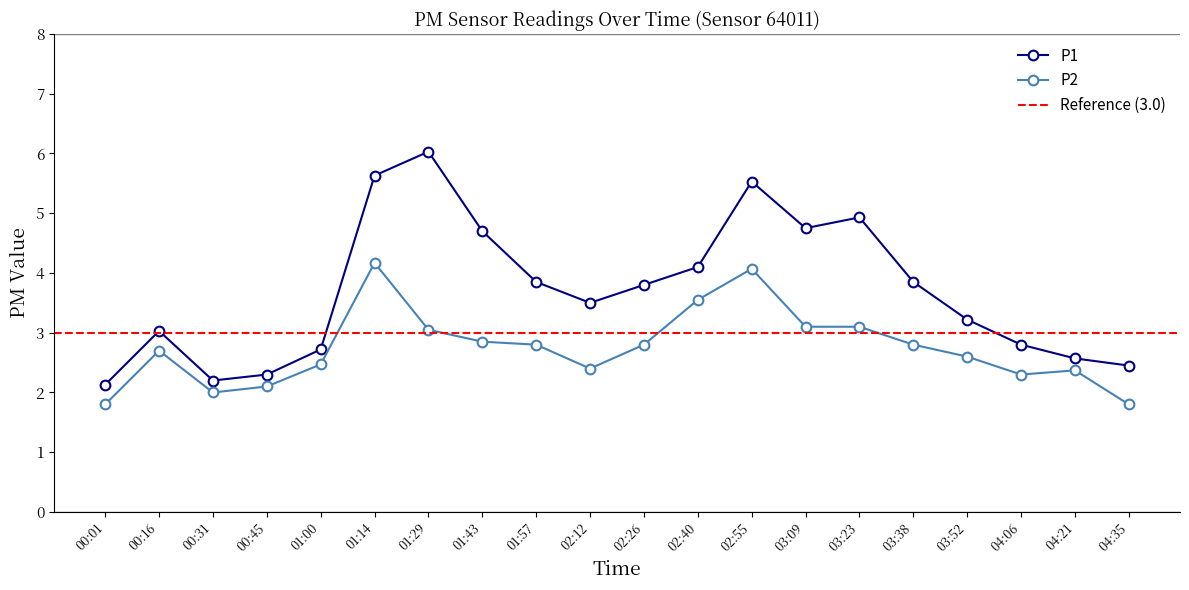

At 03:52, list the series in order from largest to smallest.

P1, P2